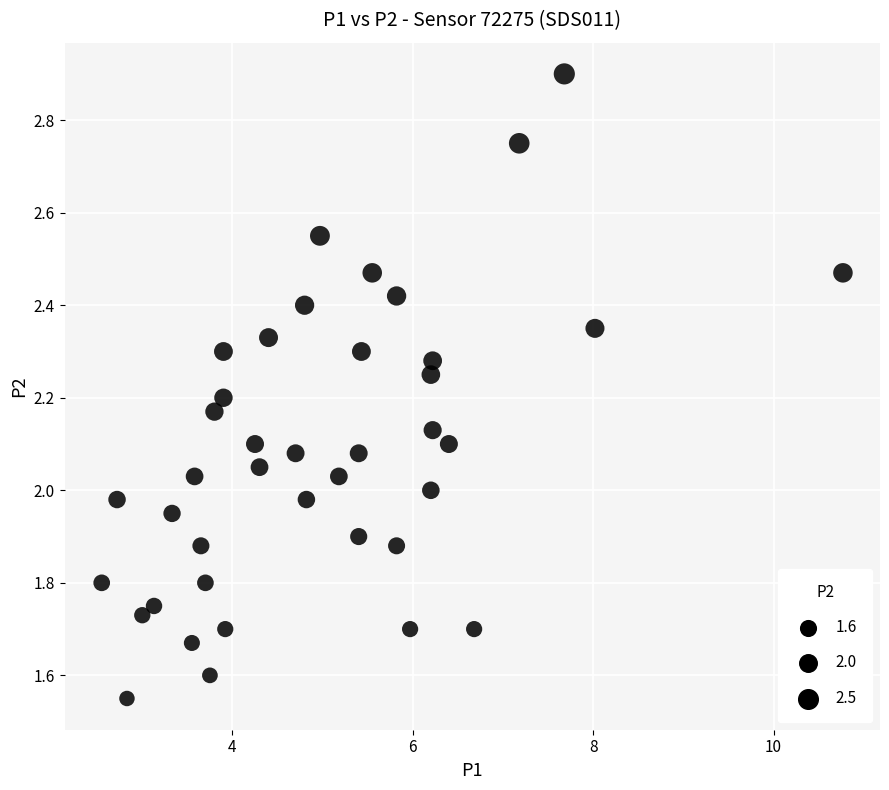

What is the range of X values (max minus min)?

8.2